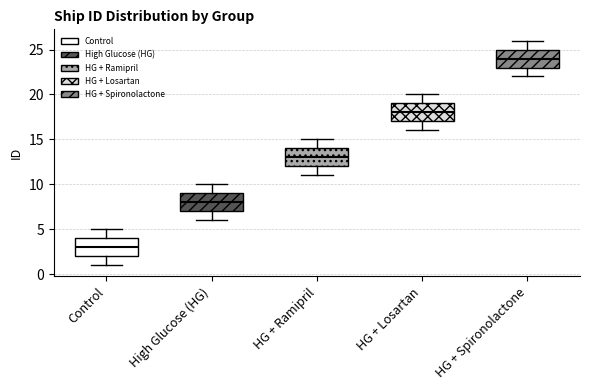

Where does the lower whisker of the box for High Glucose (HG) end on the y-axis? The values are not printed on the chart, so give them approximately, as read against the axis.

6